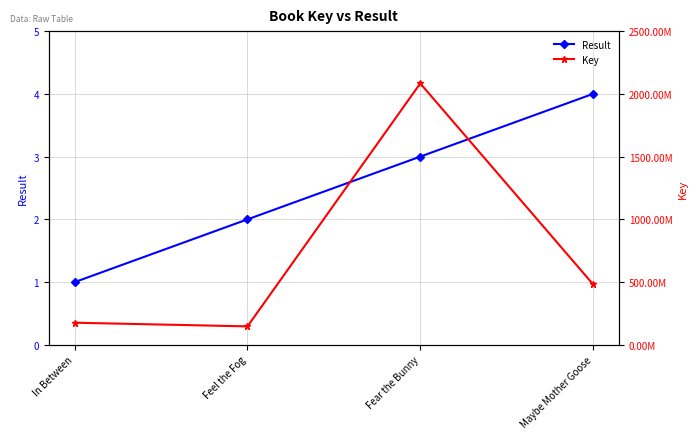

Rank the series by their maximum value, from lowest to highest.

Result, Key